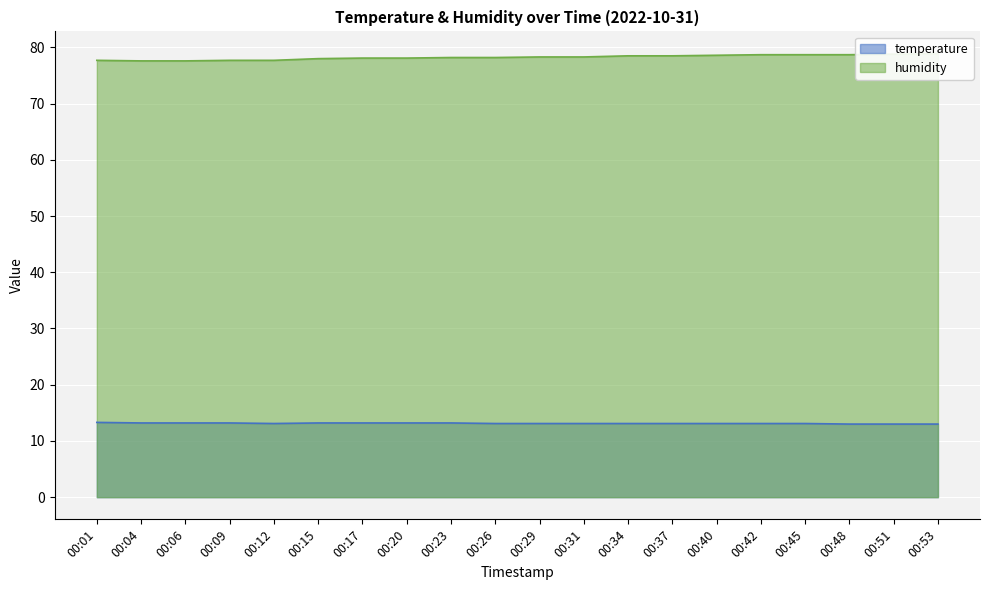

The value of temperature at 00:29 is 13.1. True or false?

True